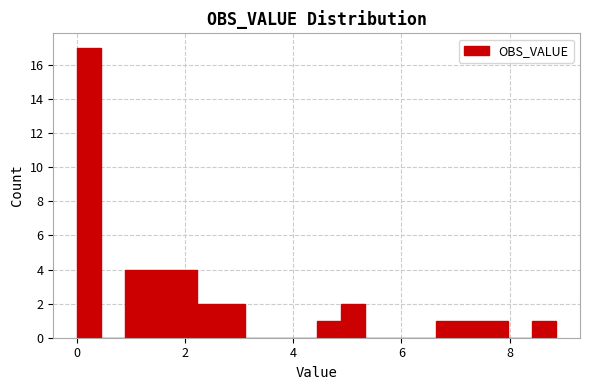

Around what value on the x-axis is the tallest bar? Give the approximate position of its centre, as read against the axis.

0.2